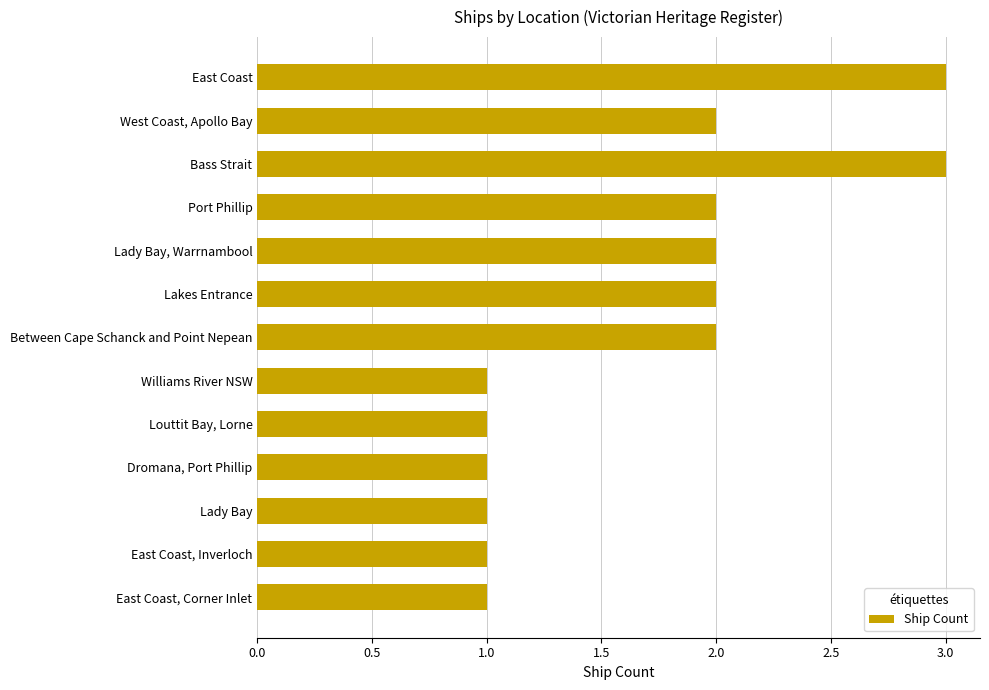

Count the values in the range 1 to 2.

11